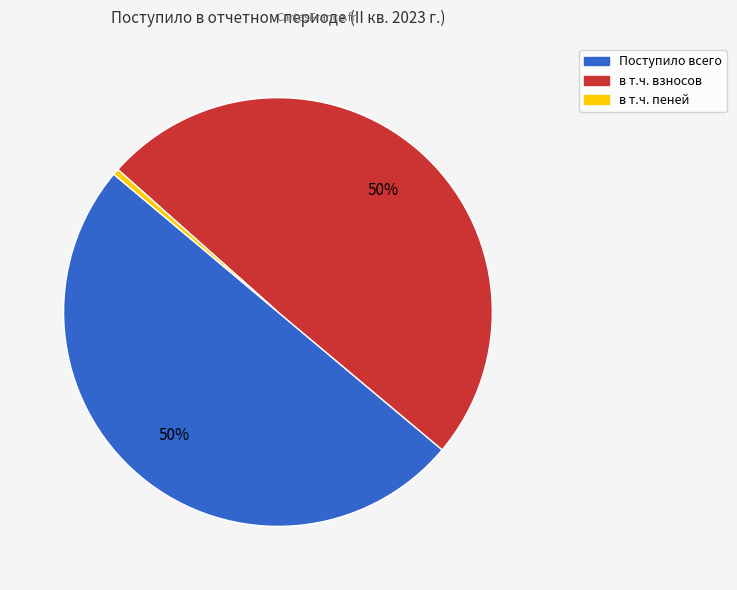

Which has a higher value, в т.ч. взносов or в т.ч. пеней?

в т.ч. взносов